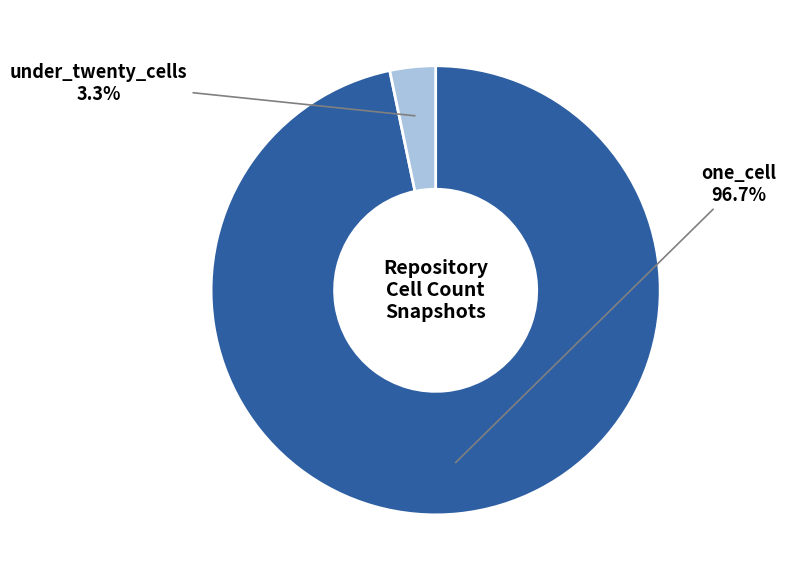

Which has a higher value, one_cell or under_twenty_cells?

one_cell